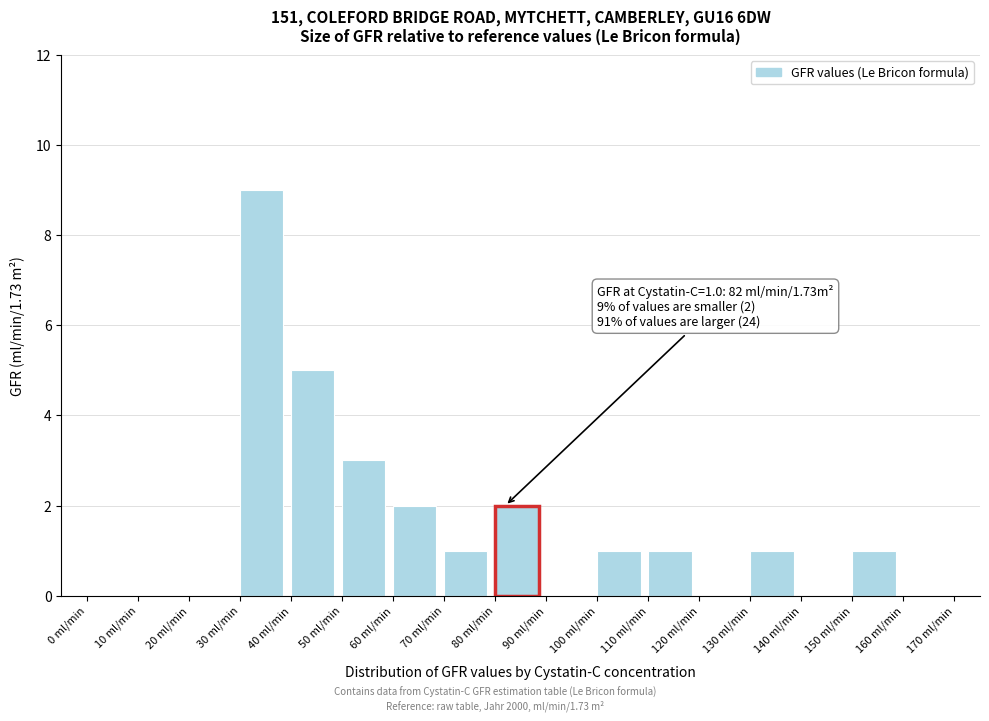

Over which range of the x-axis is the bar tallest?

30 to 40